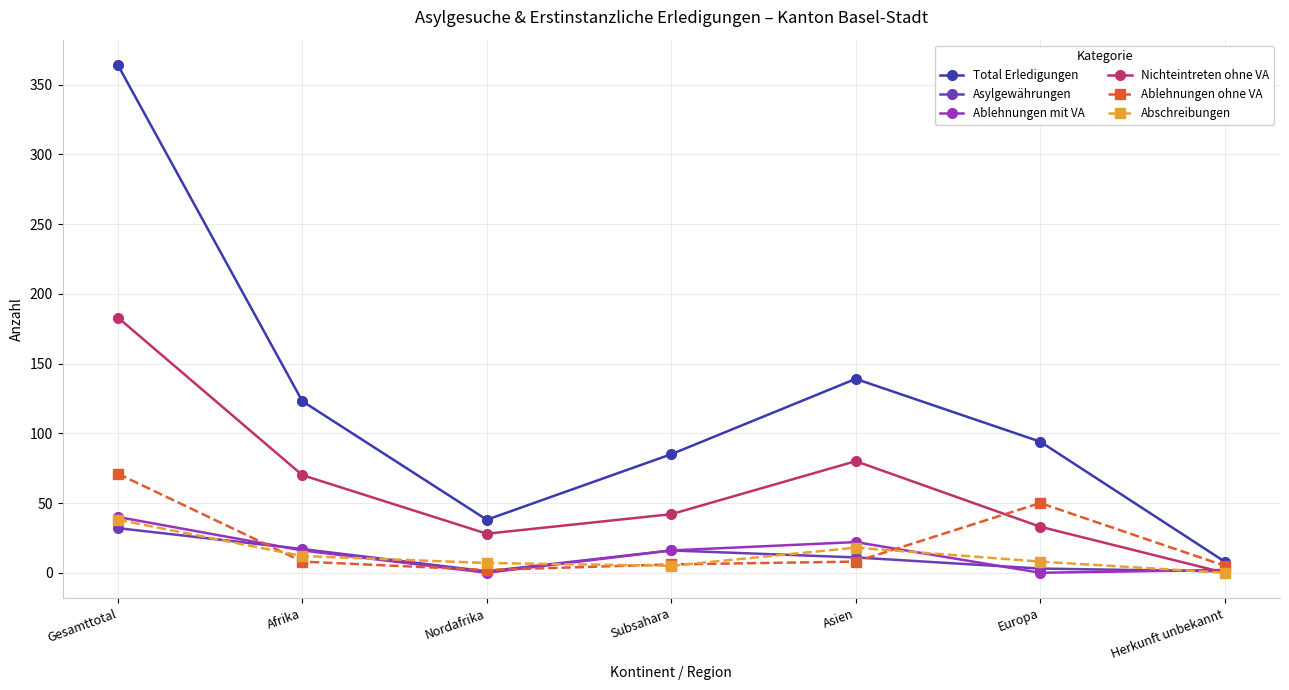

The value of Abschreibungen at Gesamttotal is 66. True or false?

False